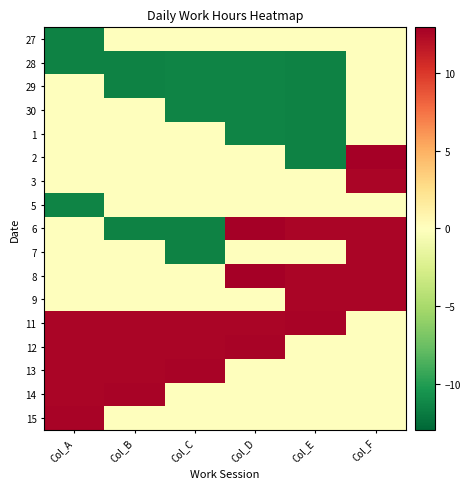

What is the total value across all series at Col_B?

15.9